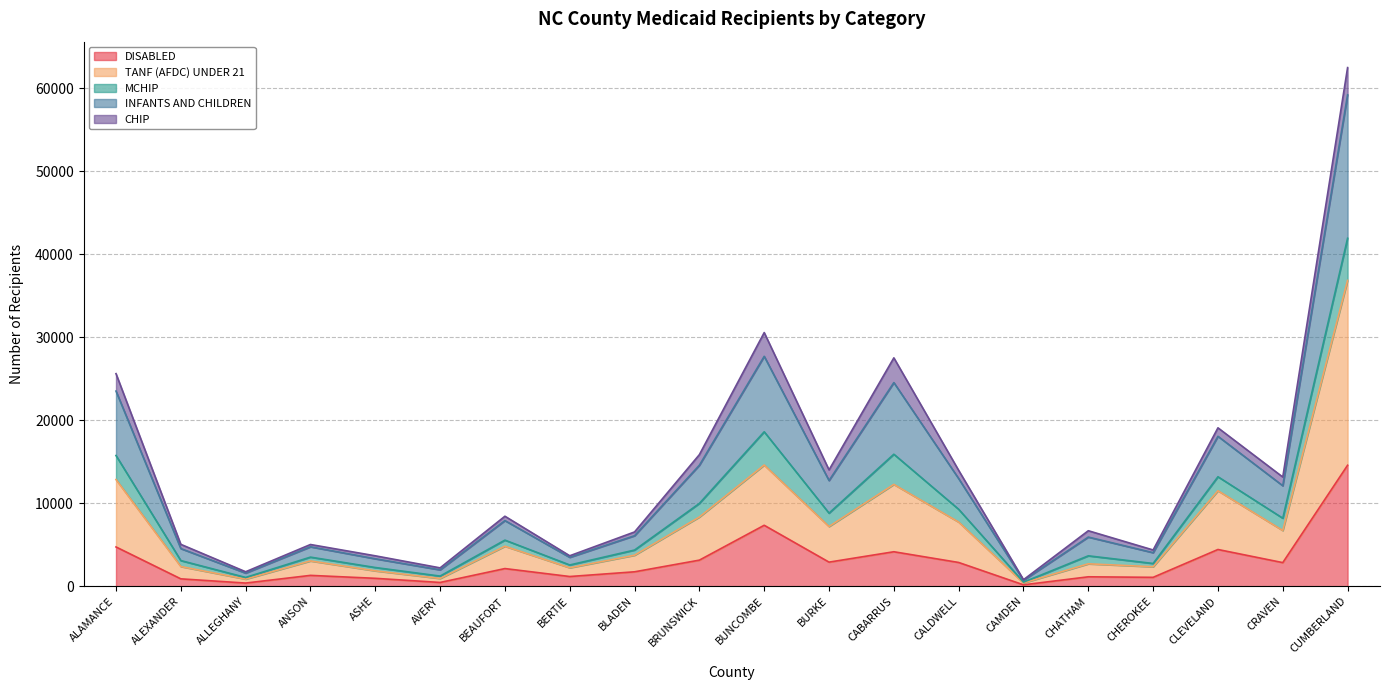

What is the value of the DISABLED point at the 19th from the left?

2844